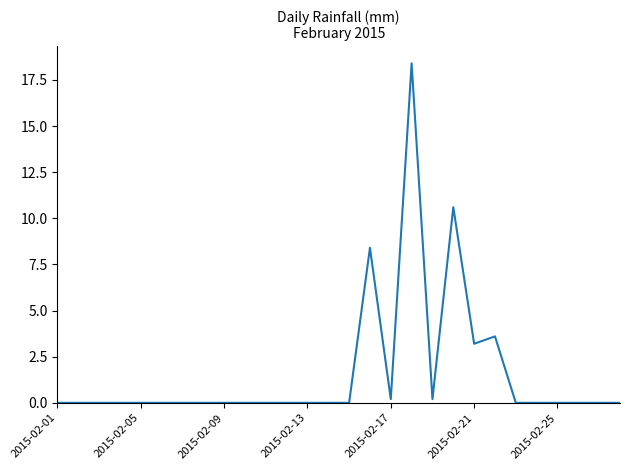

What is the maximum value shown in the chart?

18.4